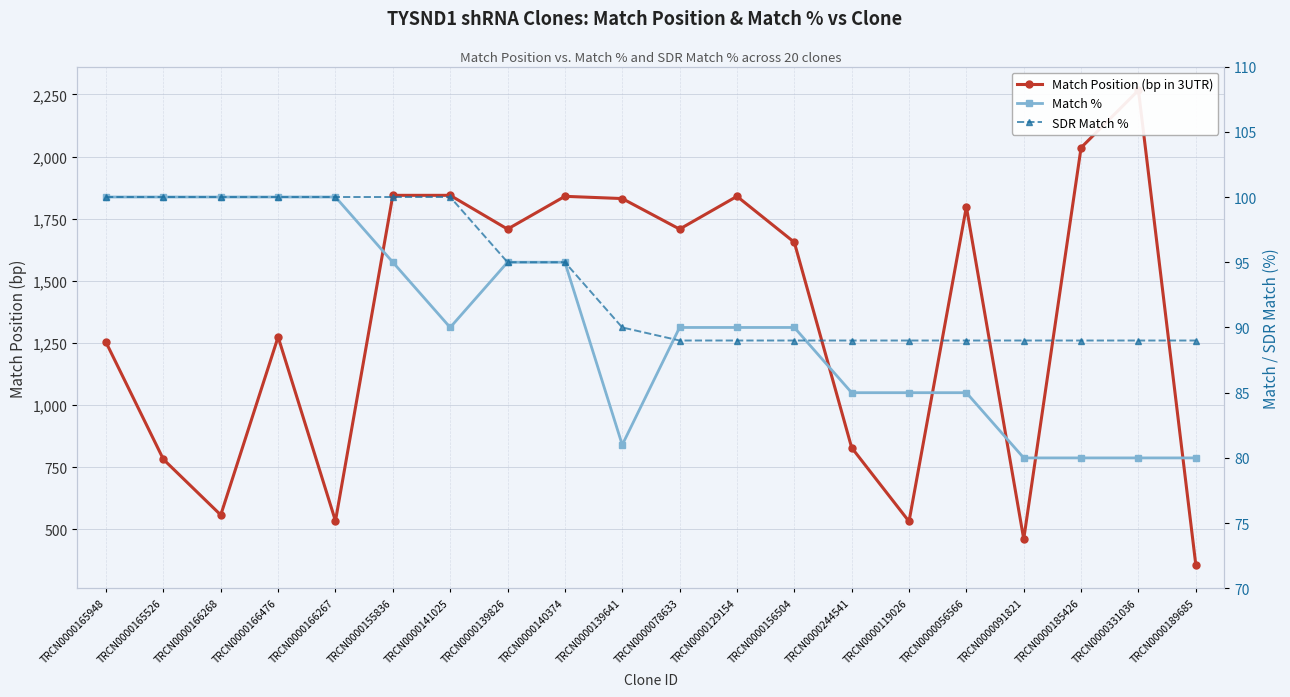

Which category has the lowest value in the Match % series?

TRCN0000091821